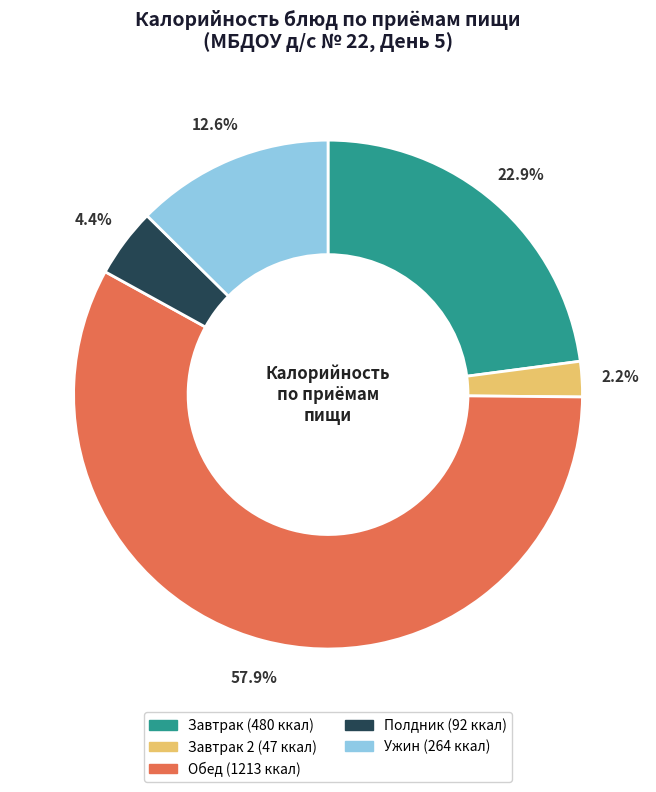

Is there any slice that represents more than half of the pie?

Yes